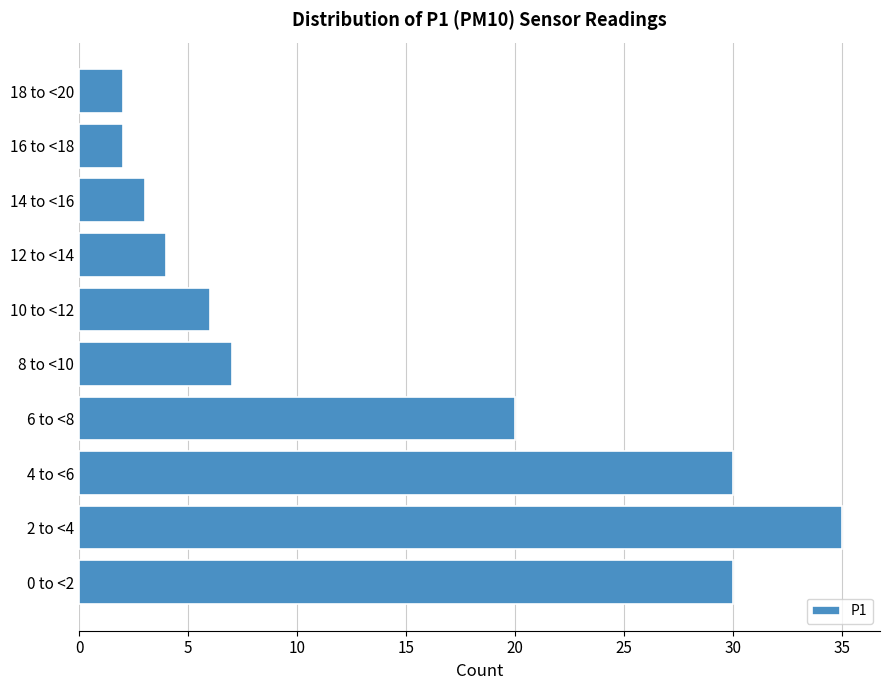

Reading bottom to top, what are all the values shown in this chart?

0 to <2=30	2 to <4=35	4 to <6=30	6 to <8=20	8 to <10=7	10 to <12=6	12 to <14=4	14 to <16=3	16 to <18=2	18 to <20=2